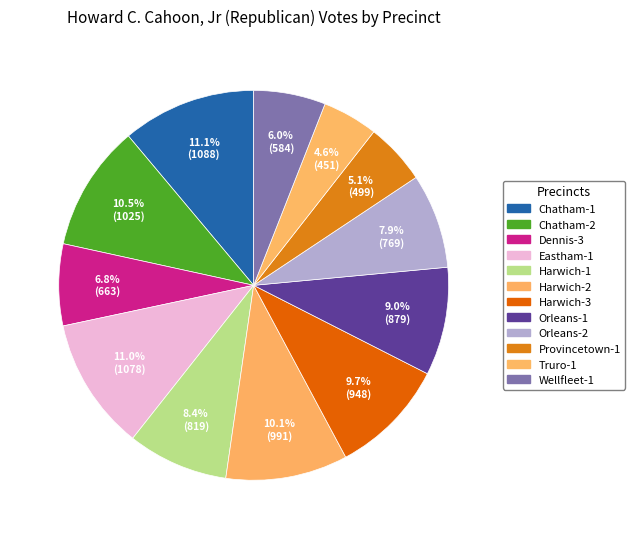

Rank the categories by value from lowest to highest.

Truro-1, Provincetown-1, Wellfleet-1, Dennis-3, Orleans-2, Harwich-1, Orleans-1, Harwich-3, Harwich-2, Chatham-2, Eastham-1, Chatham-1